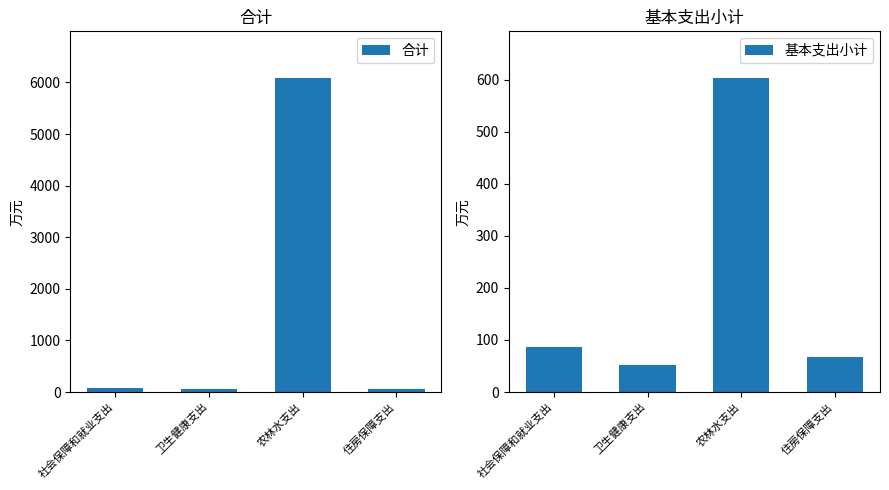

What is the value of the 合计 bar at the 3rd from the left?

6078.7